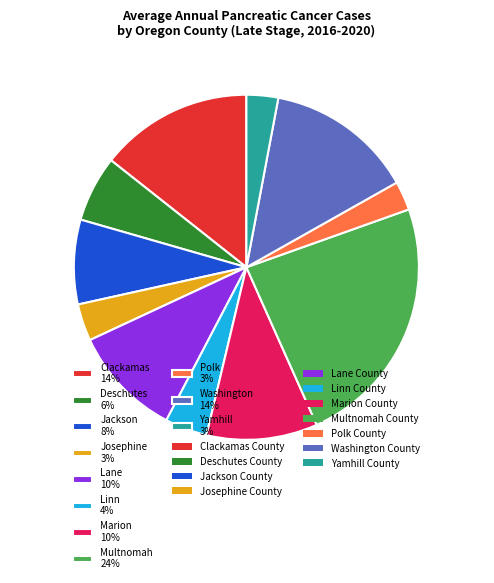

Which has a higher value, Multnomah 24% or Jackson 8%?

Multnomah 24%